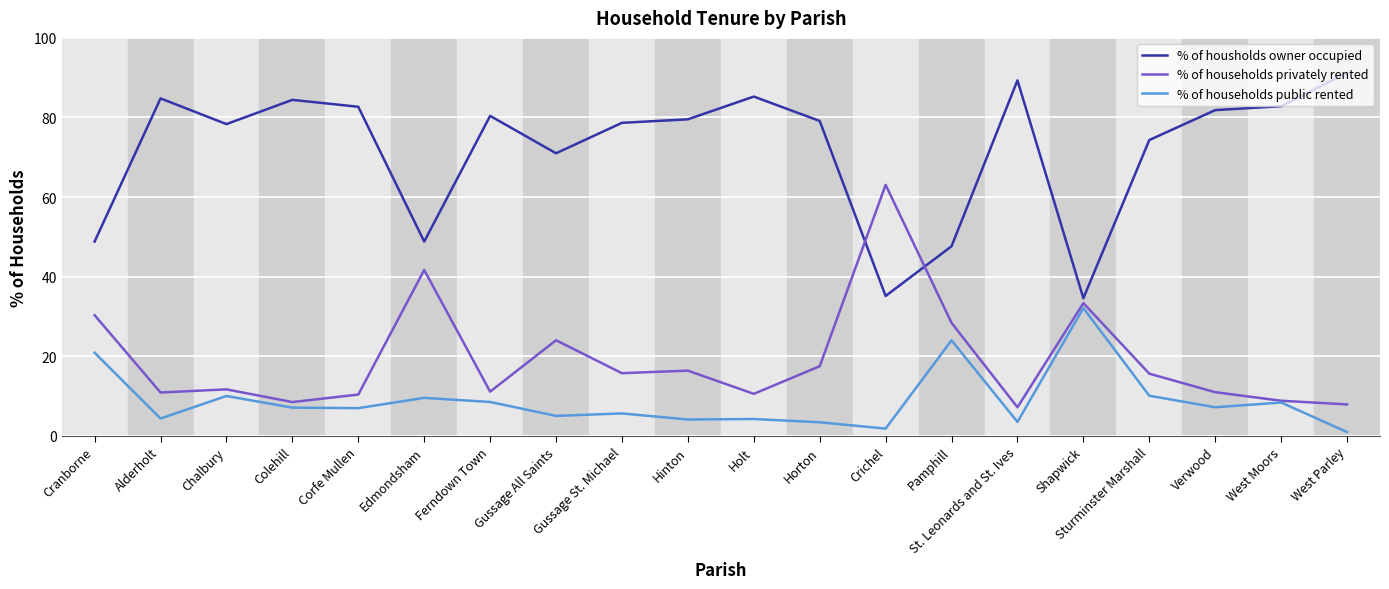

What is the difference between the highest and lowest values at Corfe Mullen?

75.7